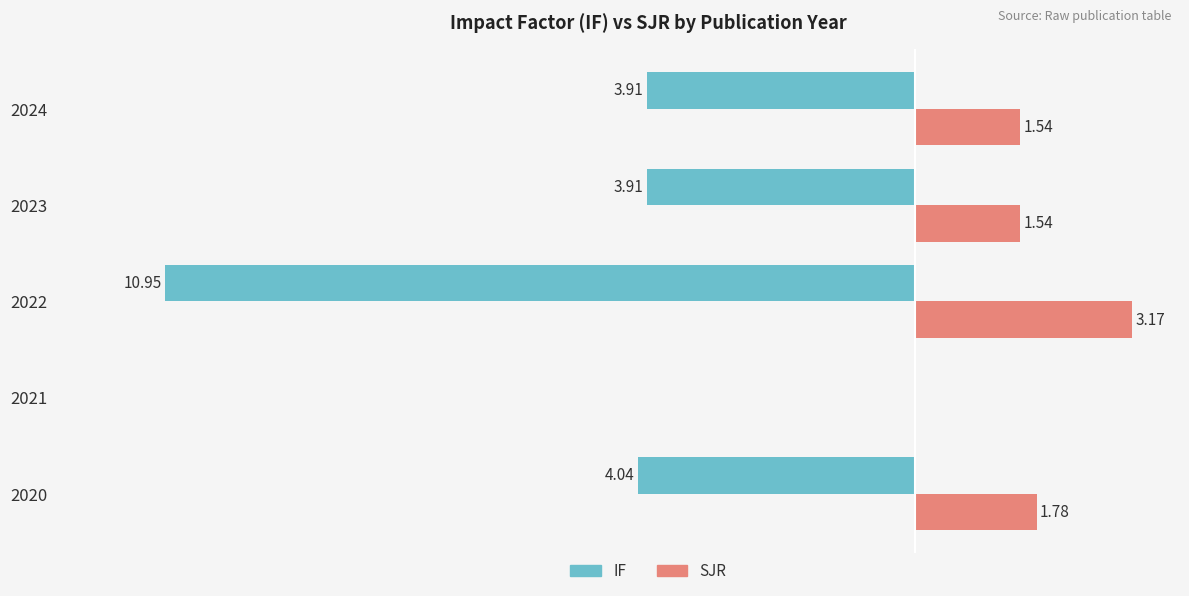

Between 2021 and 2023, which series saw the biggest shift?

IF